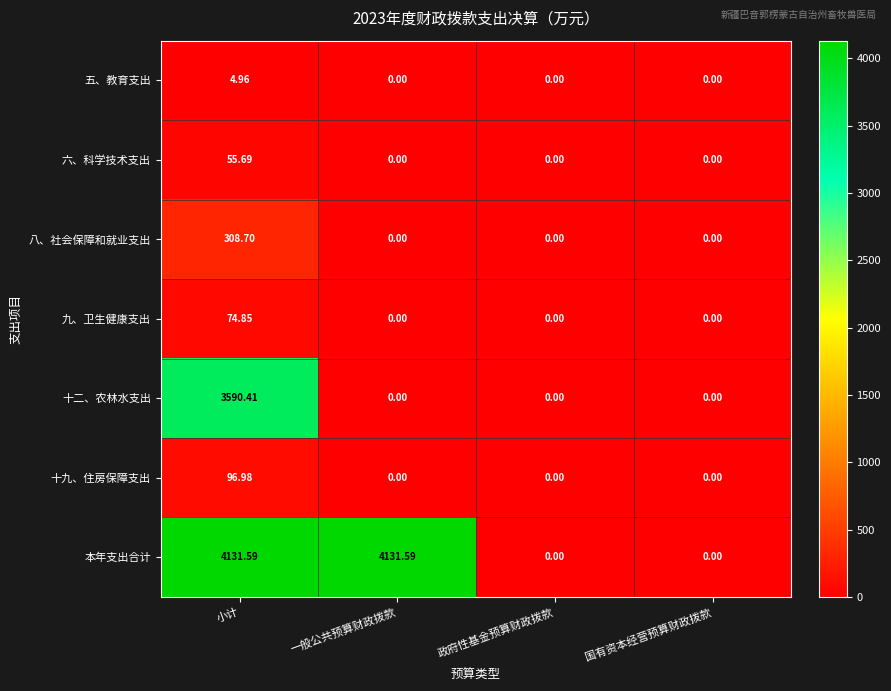

Count the number of categories in the chart.

4